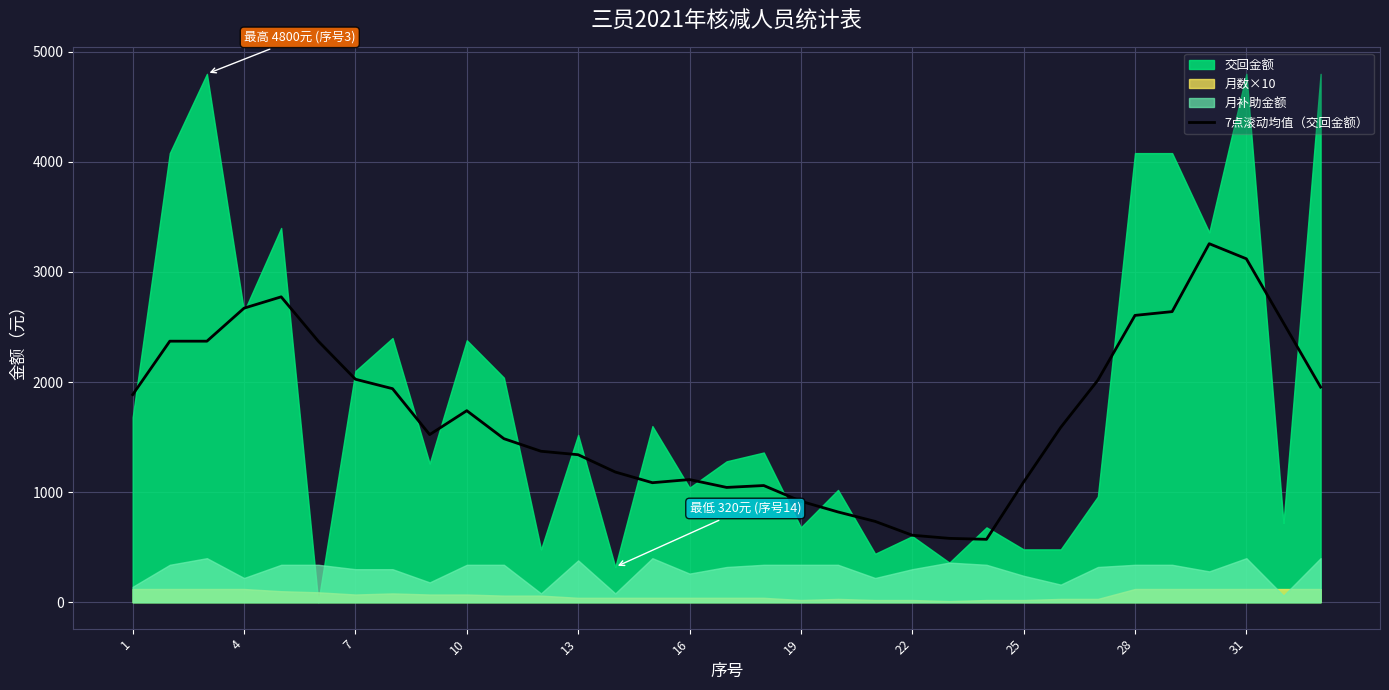

What is the lowest value of the 7点滚动均值（交回金额） series?

571.4